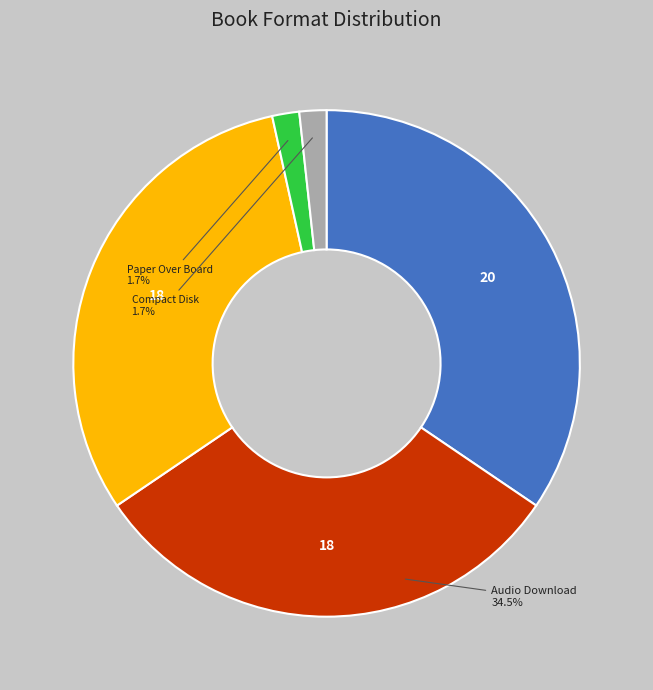

To the nearest percent, what percentage of the pie is Hardcover?

31%